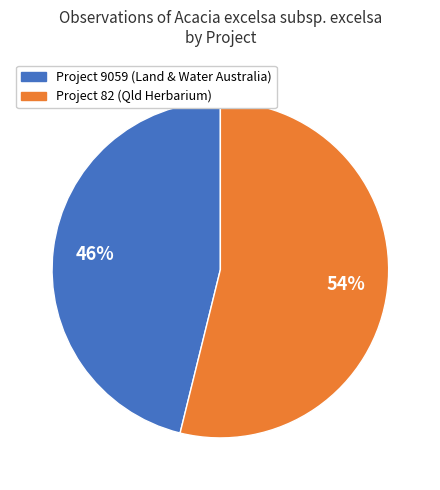

Does any single category account for the majority?

Yes